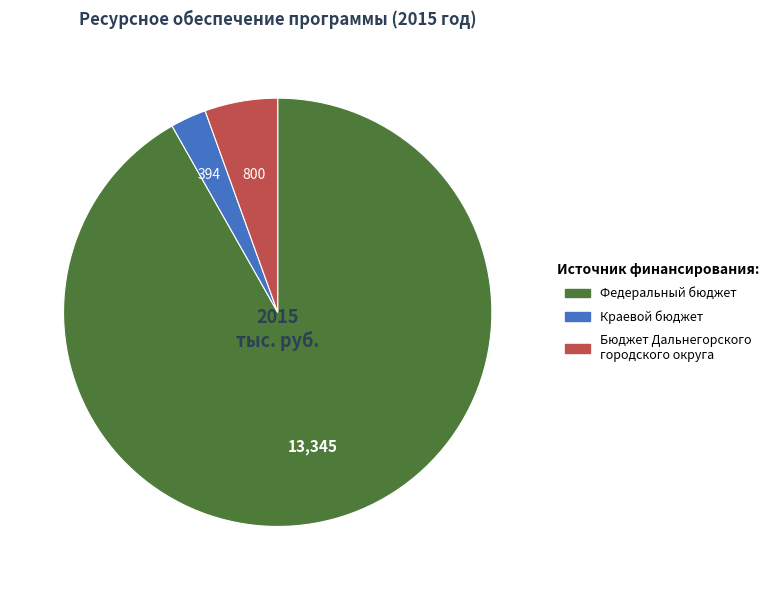

Is there any slice that represents more than half of the pie?

Yes